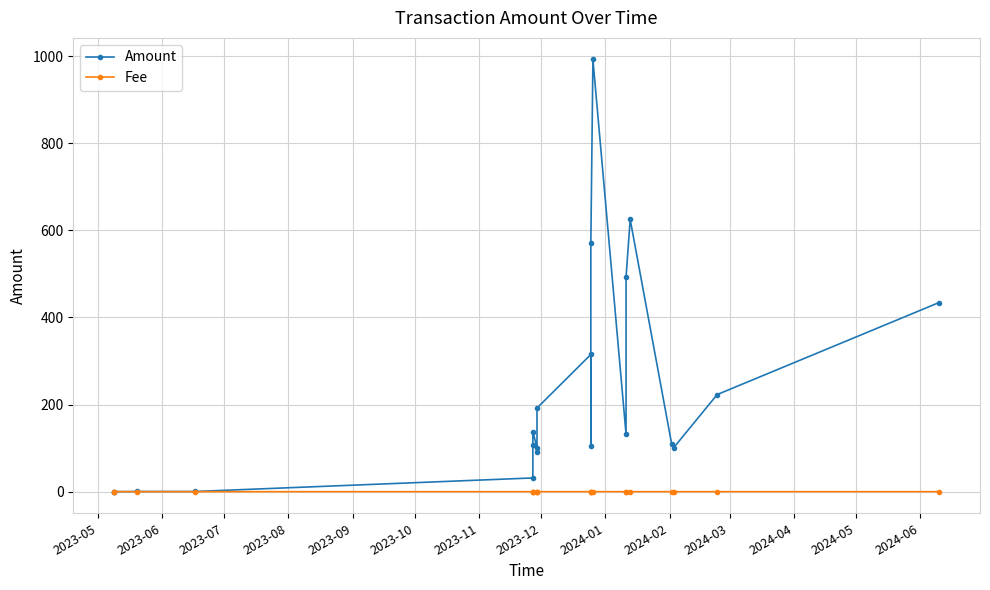

What are all the series names shown in the legend?

Amount, Fee